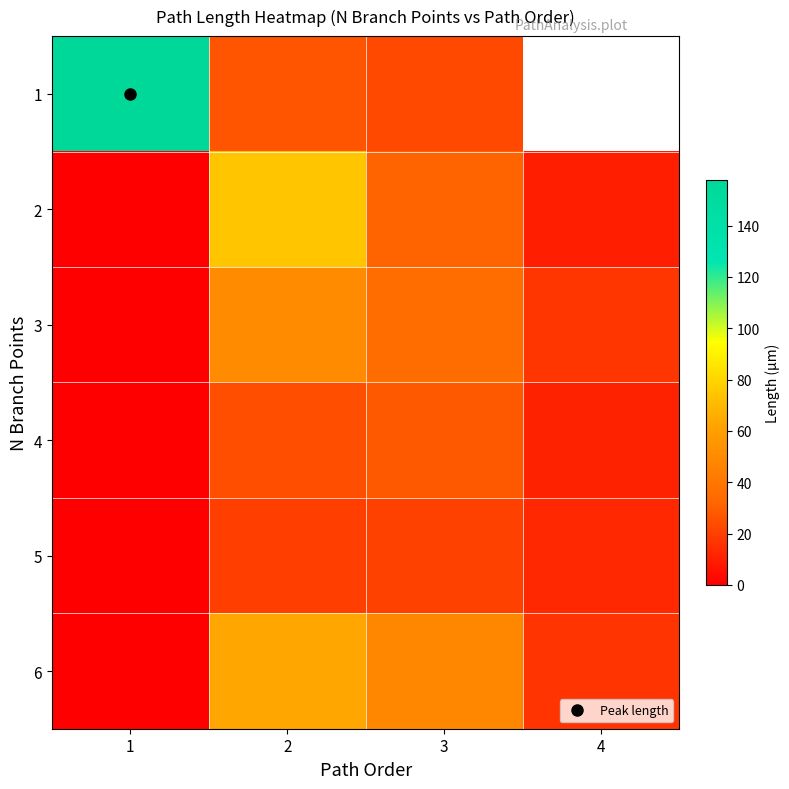

Which series has the largest range (max minus min)?

1